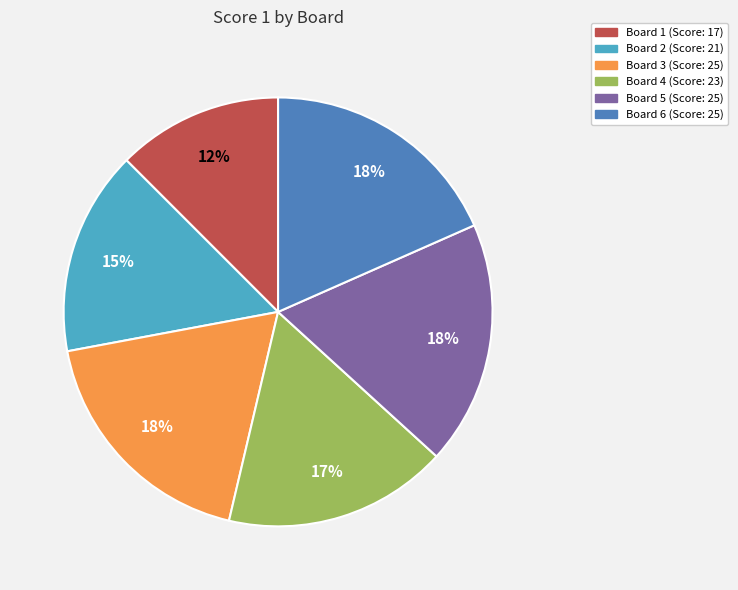

To the nearest percent, what portion does Board 2 represent?

15%